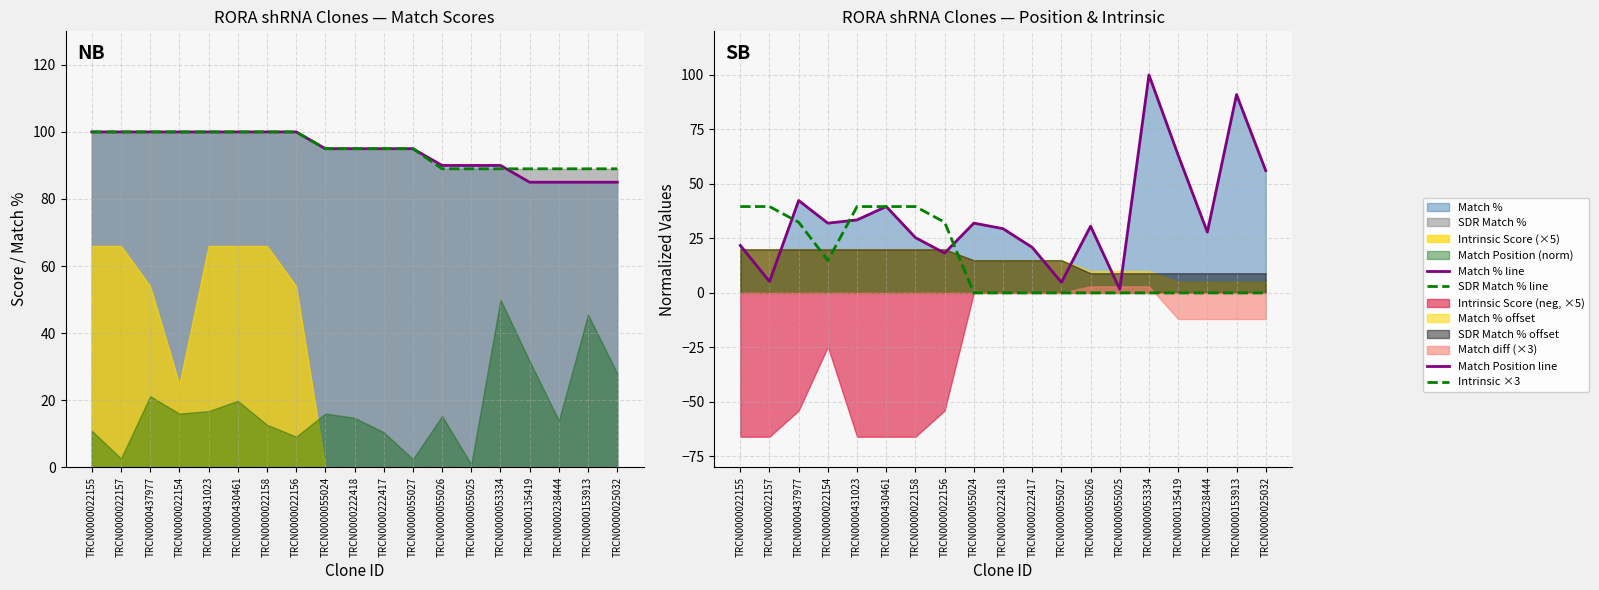

What is the value of the Match Position line point at the 14th from the left?

1.7